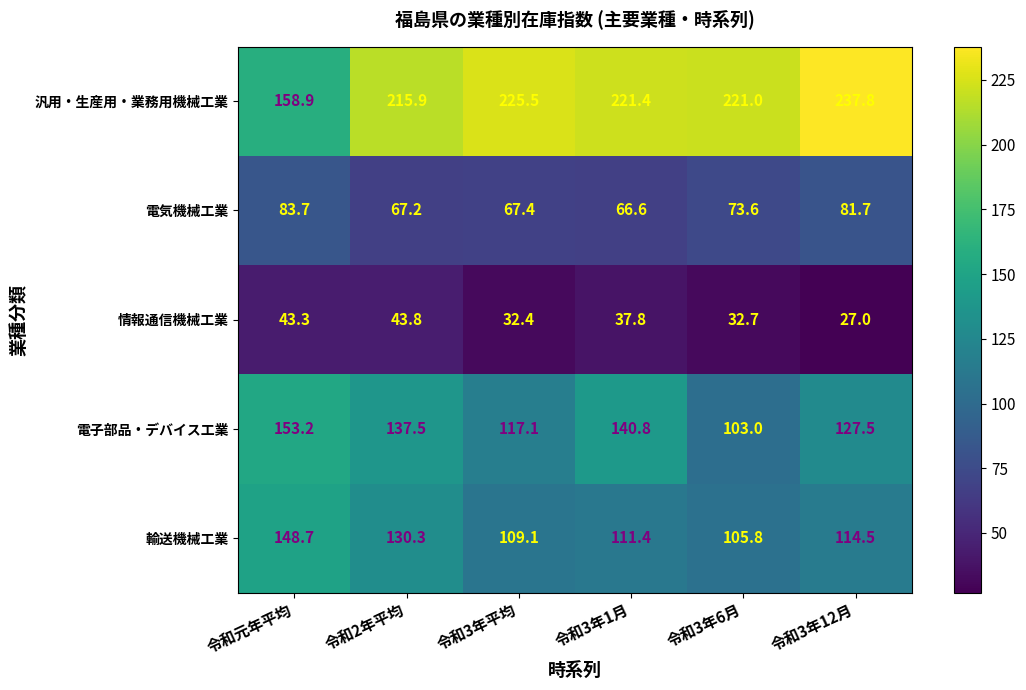

Which series changed the most between 令和2年平均 and 令和3年6月?

電子部品・デバイス工業